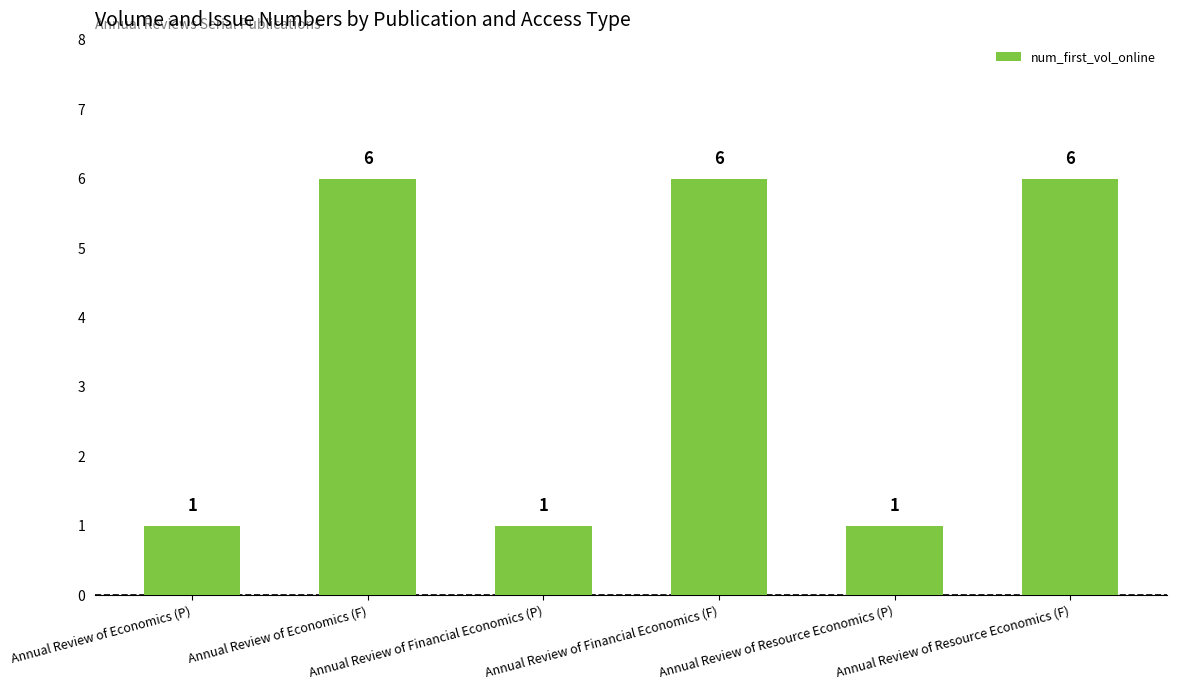

Reading left to right, extract all data points from this chart.

1	6	1	6	1	6